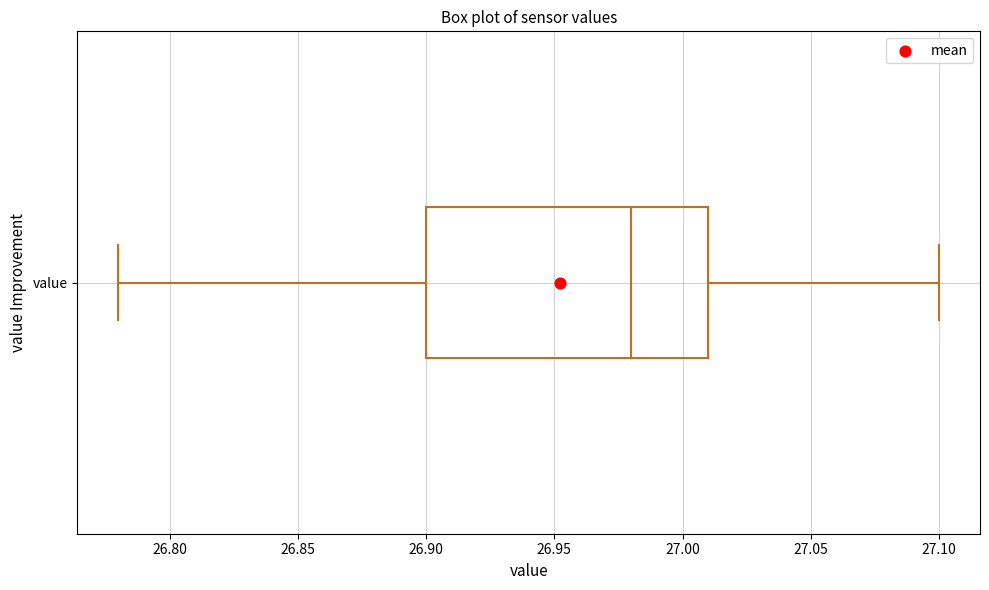

Transcribe this box plot: give where the median line is, the range the box spans, and where the two whiskers end, as read against the x-axis. The values are not printed on the chart, so give them approximately, as read against the axis.

median 26.98, box 26.90 to 27.01, whiskers 26.78 to 27.10